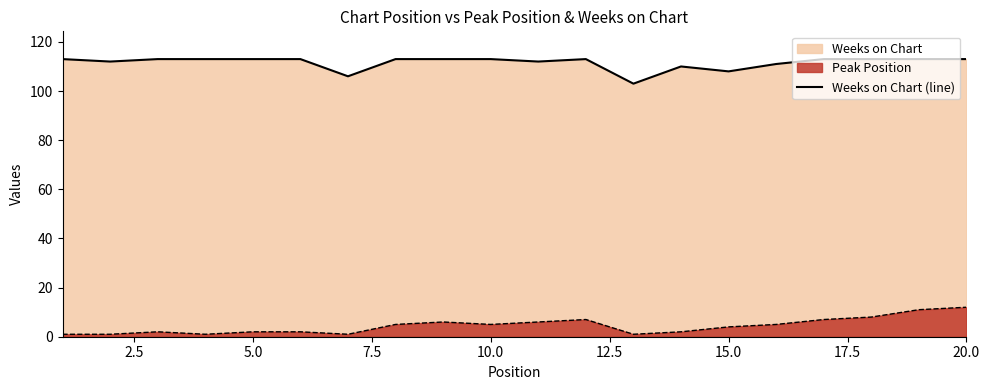

Does the chart have visible grid lines?

No